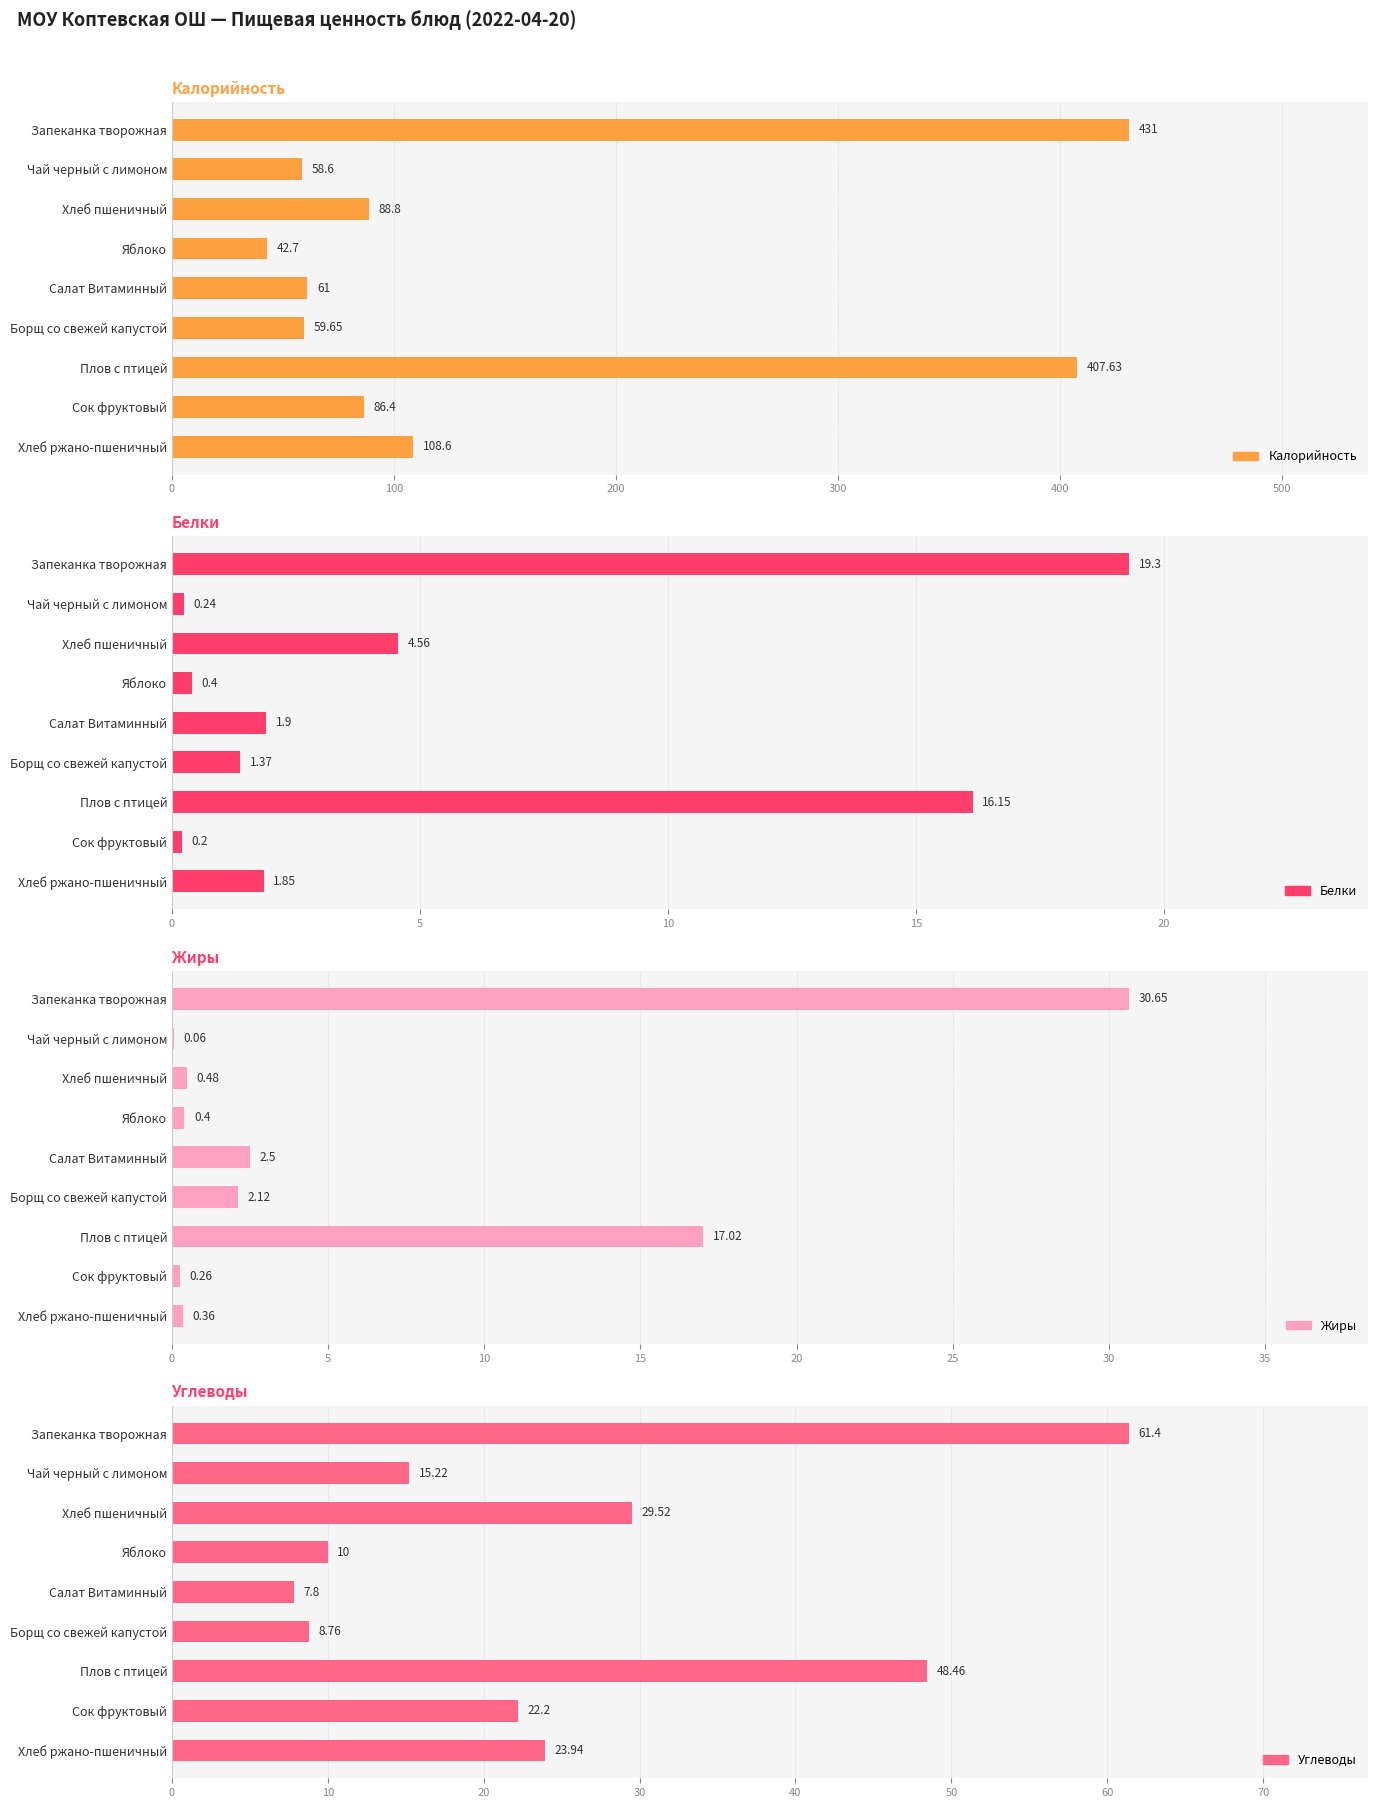

How many data points in Углеводы are less than 22?

4